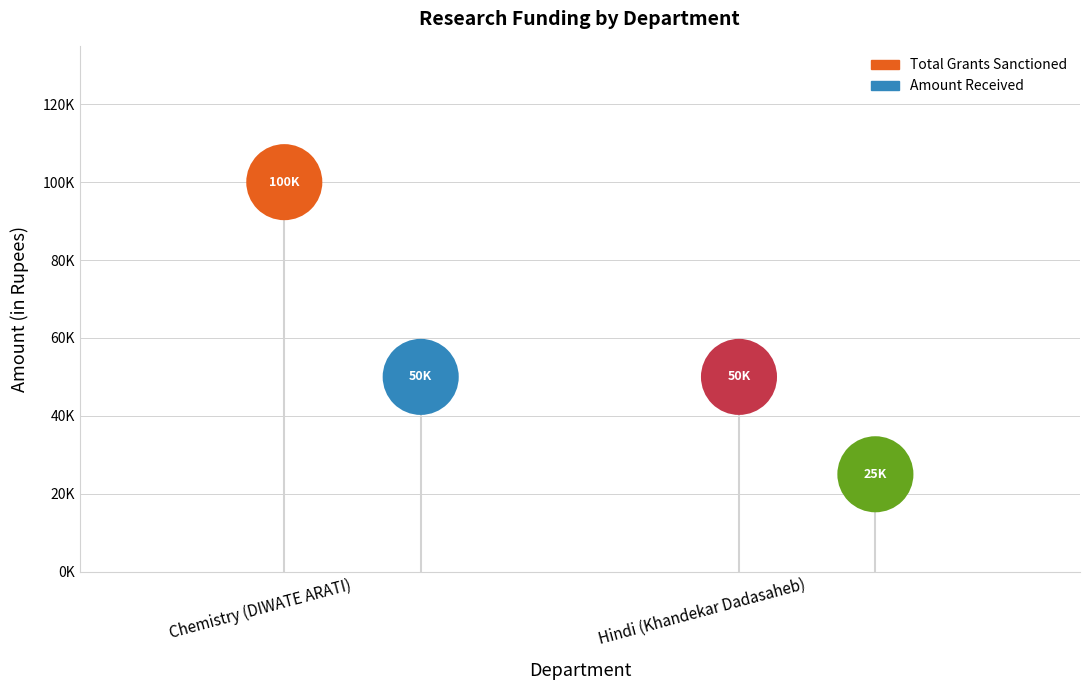

Which series reaches the maximum Y coordinate?

Total Grants Sanctioned